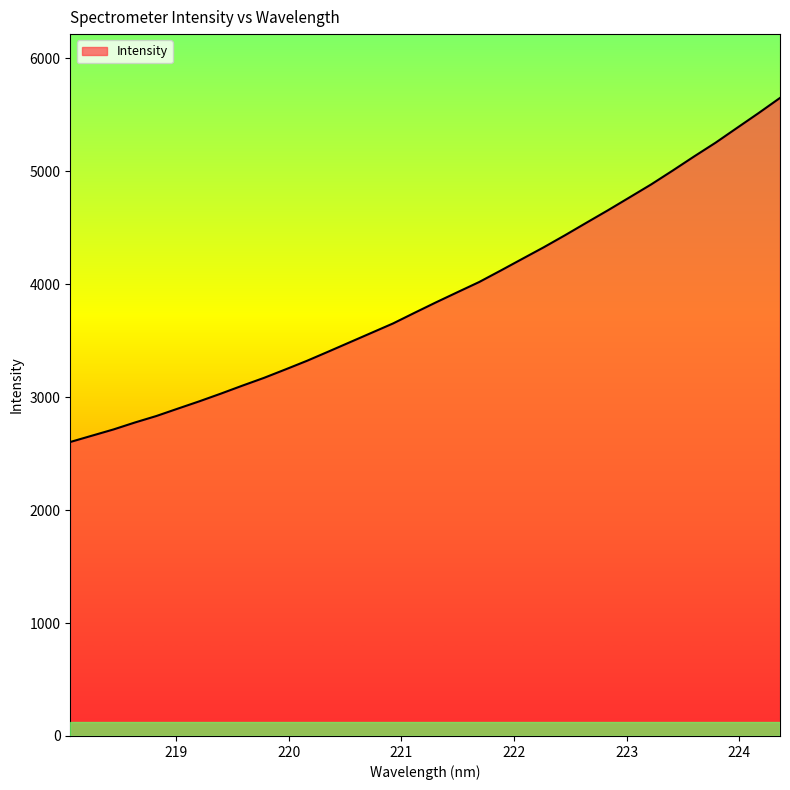

What is the difference between the maximum and minimum values?

3046.1